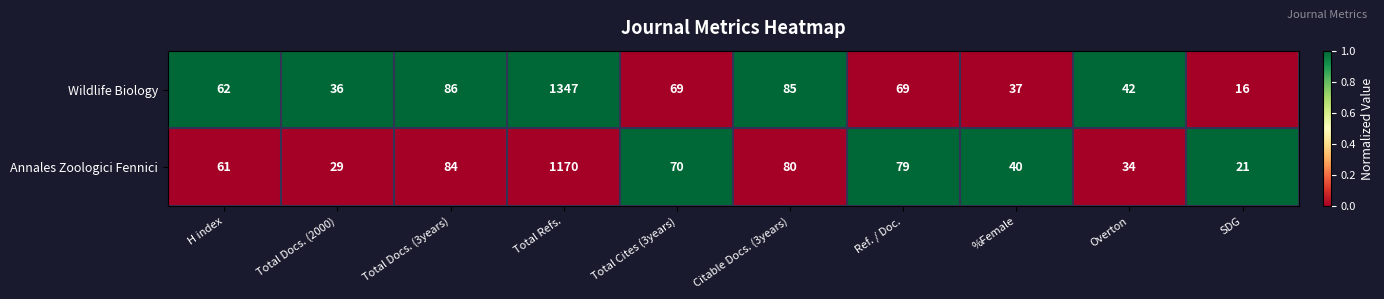

How many data points does each series have?

10